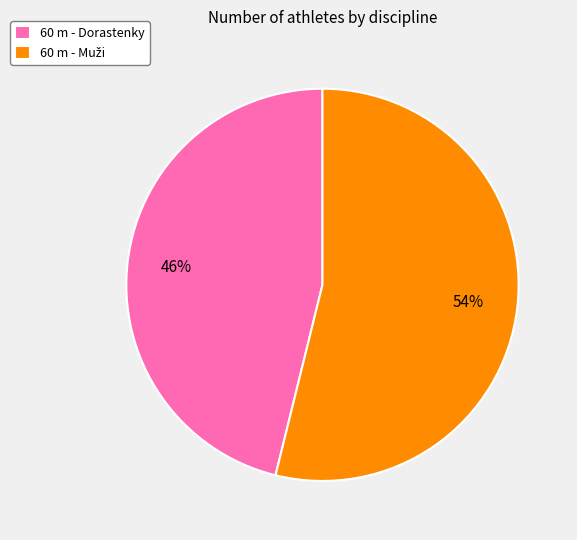

Is it true that 60 m - Dorastenky is 52% of the pie?

False